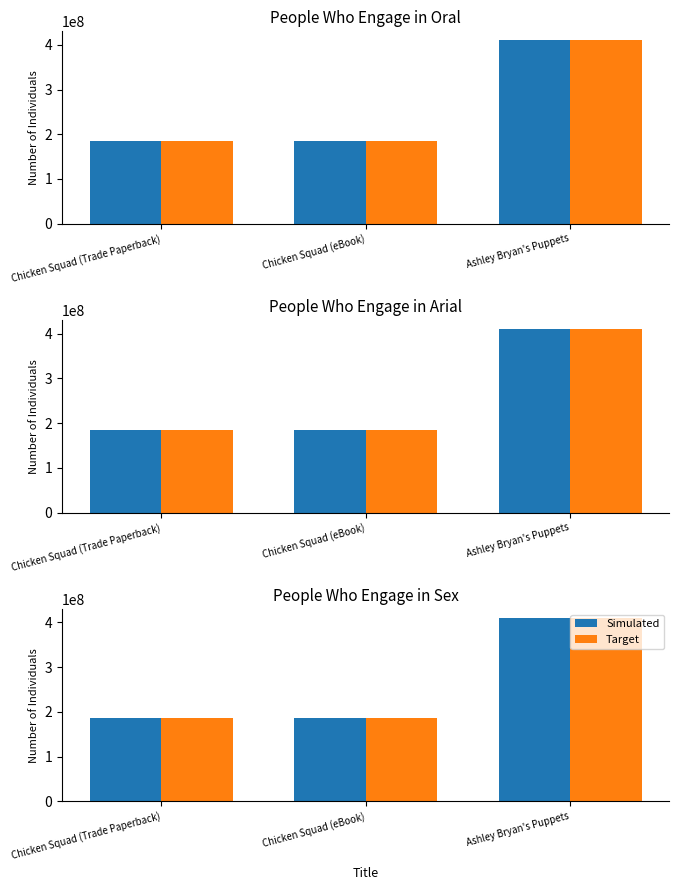

Read the Simulated value at Chicken Squad (eBook), to the nearest 10.

185265230